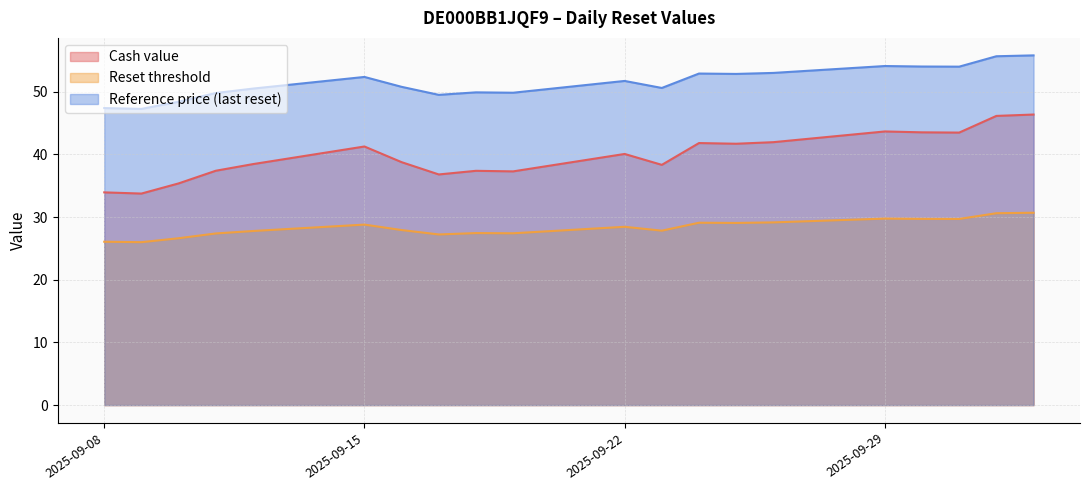

What is the difference between the highest and lowest values at 2025-09-10?

21.8